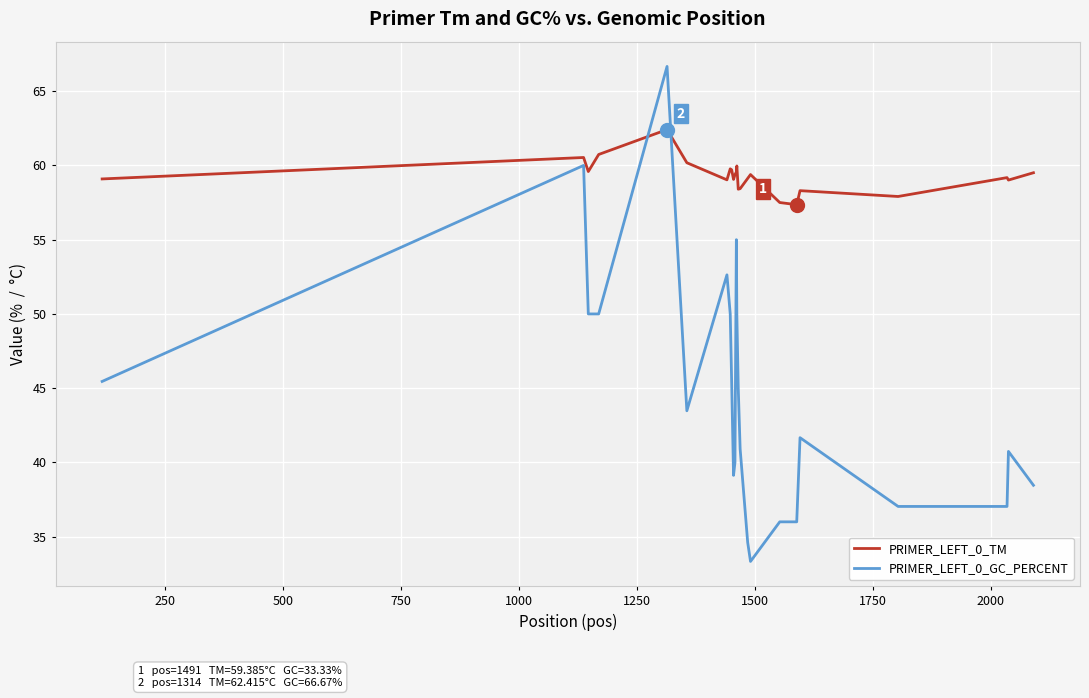

True or false: PRIMER_LEFT_0_TM and PRIMER_LEFT_0_GC_PERCENT intersect in this chart.

True